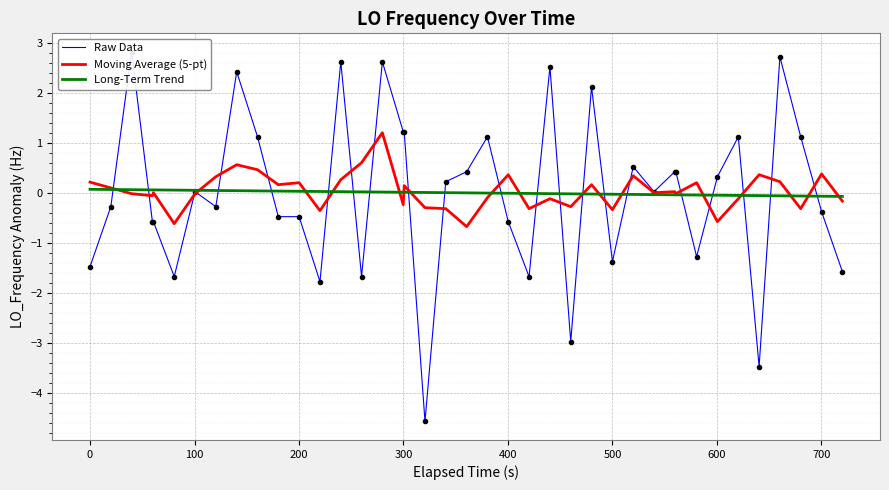

At how many categories does at least one series exceed 0?

36